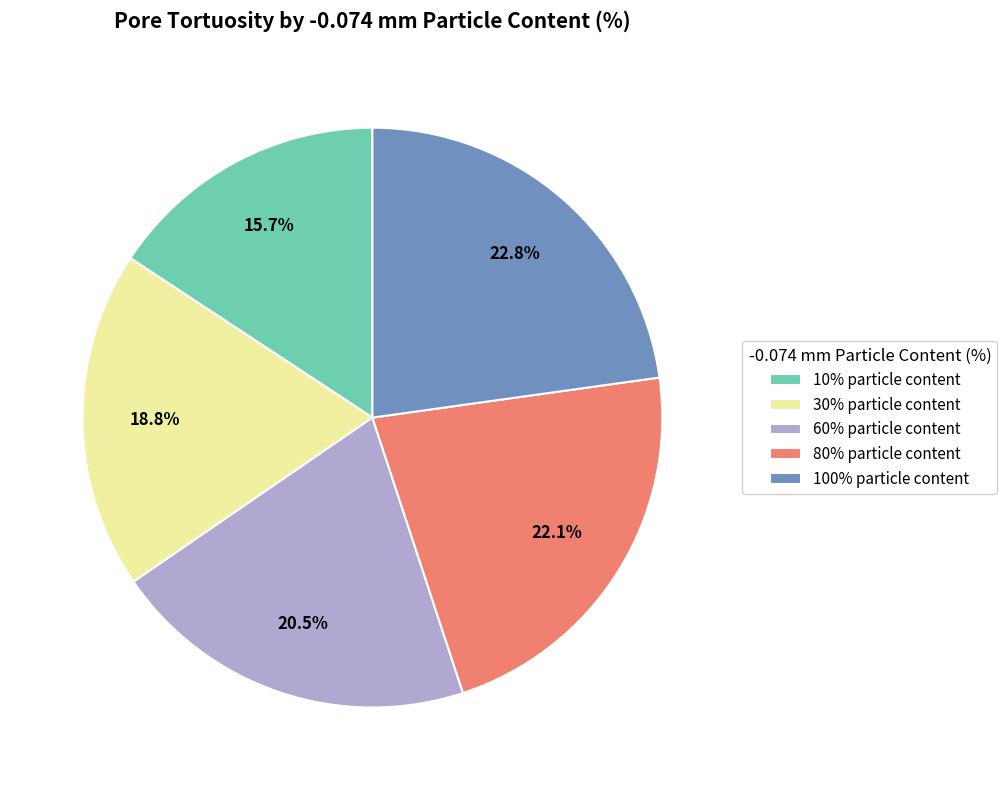

Approximately how many times larger is the value at 80% particle content compared to 30% particle content?

1.2